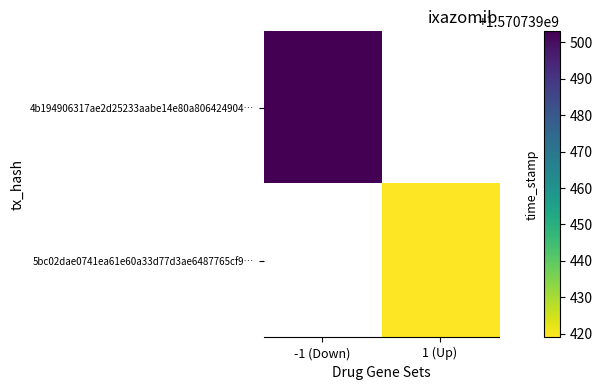

How many distinct data groups are displayed?

2